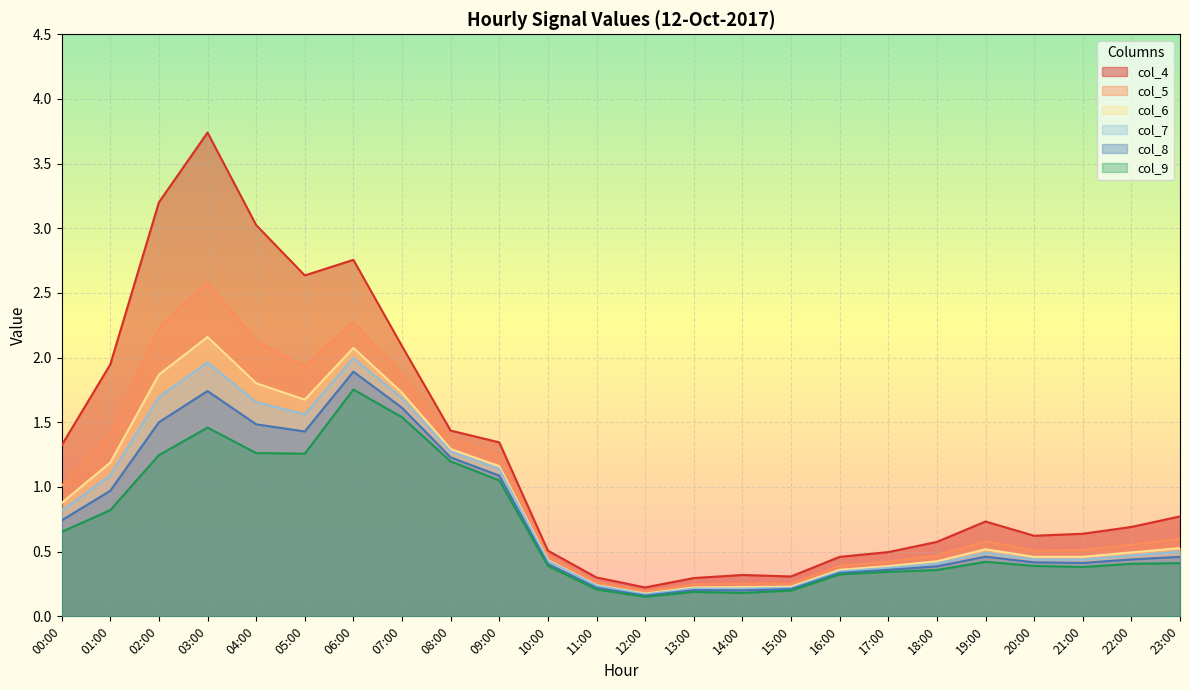

Which category has the highest value in the col_9 series?

06:00